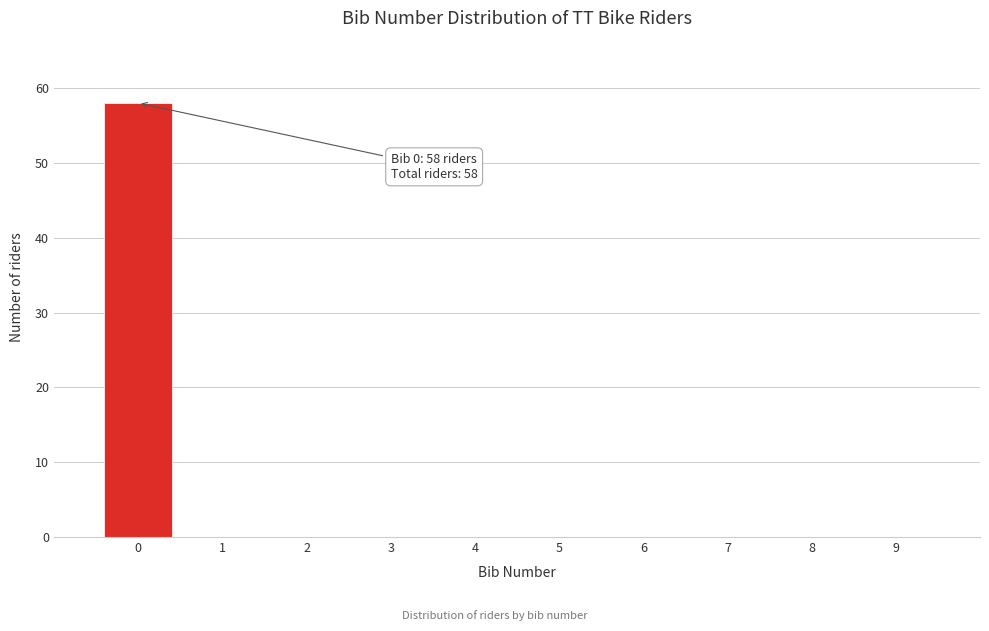

Over which range of the x-axis is the bar tallest?

-0.5 to 0.5